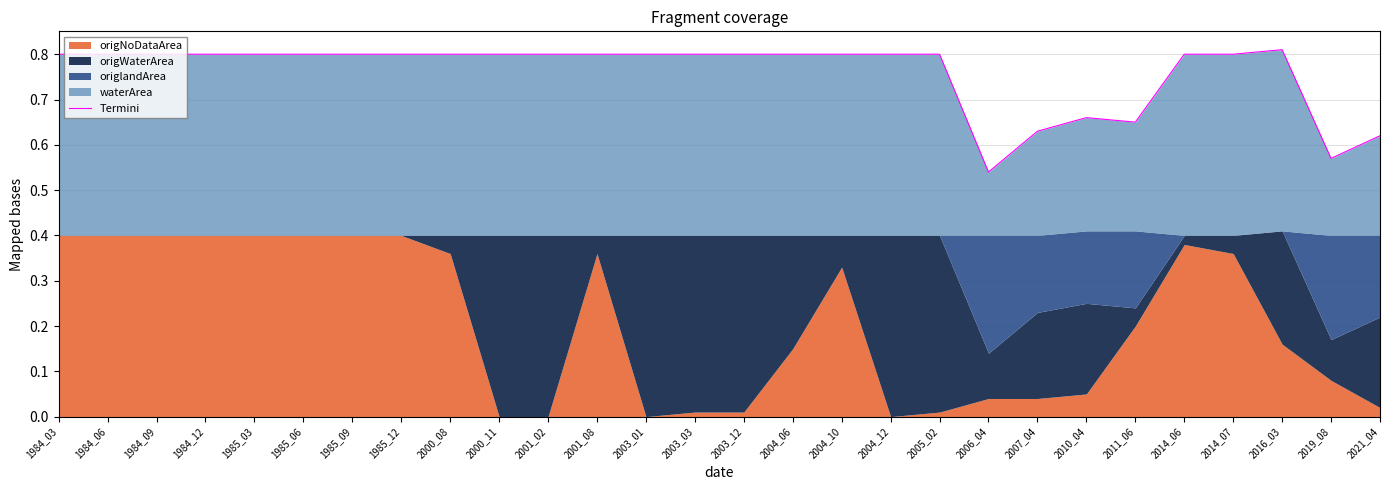

What is the value of the 20th point from the left?

0.5